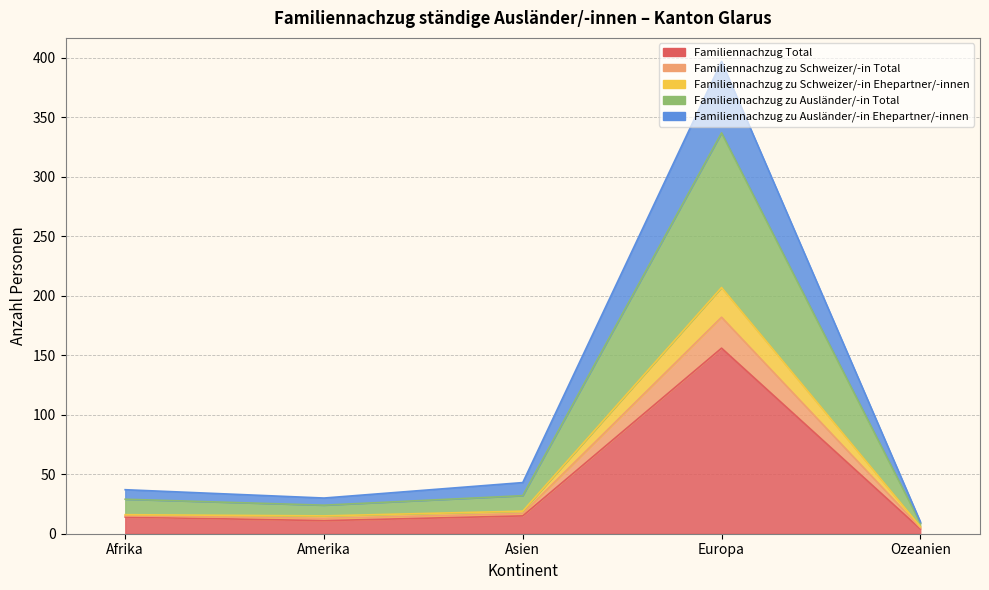

What is the difference between the second highest and second lowest values in the Familiennachzug zu Ausländer/-in Ehepartner/-innen series?

8